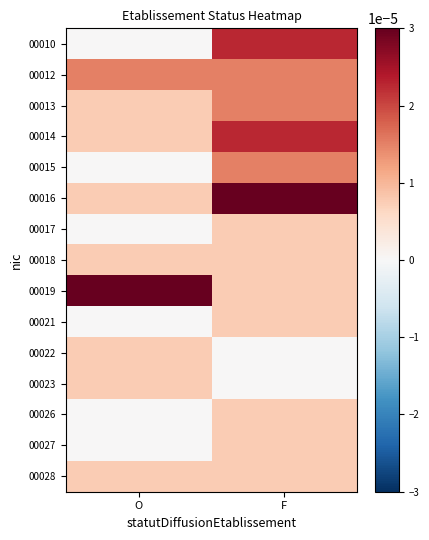

Which has a higher value, O or F?

F